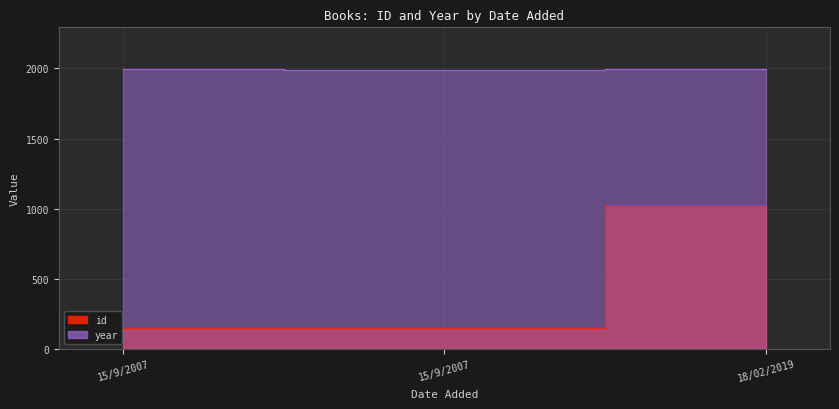

Reading left to right, what are all the values shown in this chart?

id: 15/9/2007=149	15/9/2007=150	18/02/2019=1028
year: 15/9/2007=1993	15/9/2007=1992	18/02/2019=1994